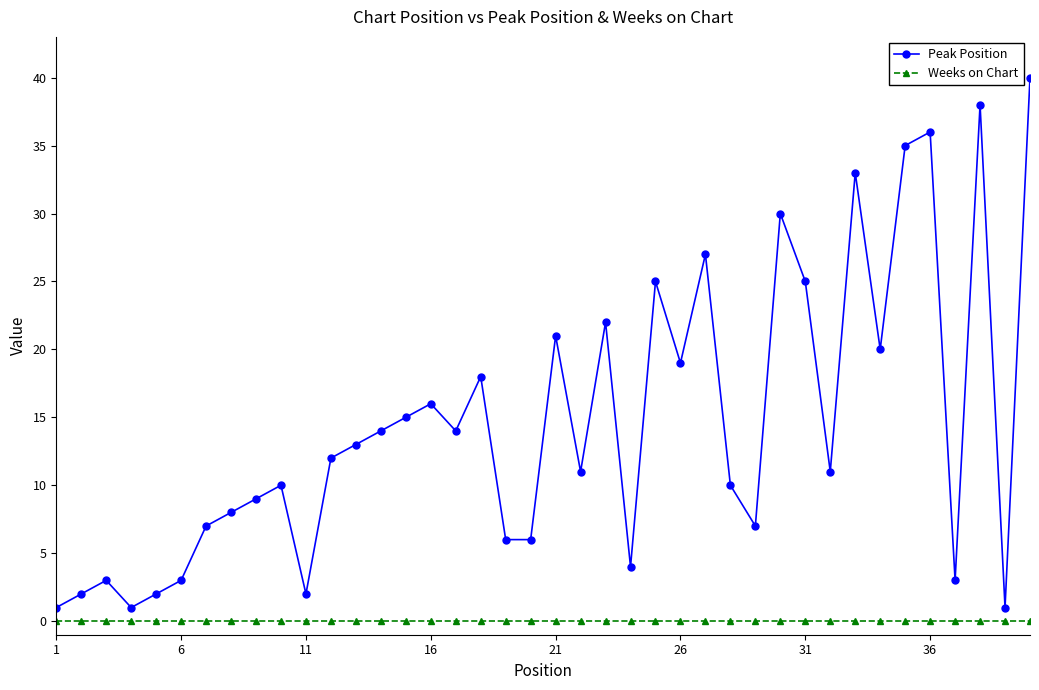

True or false: Peak Position has more than 0 interior local peaks.

True